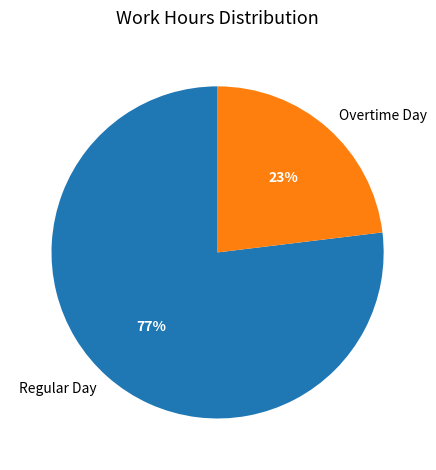

How many slices are in this pie chart?

2